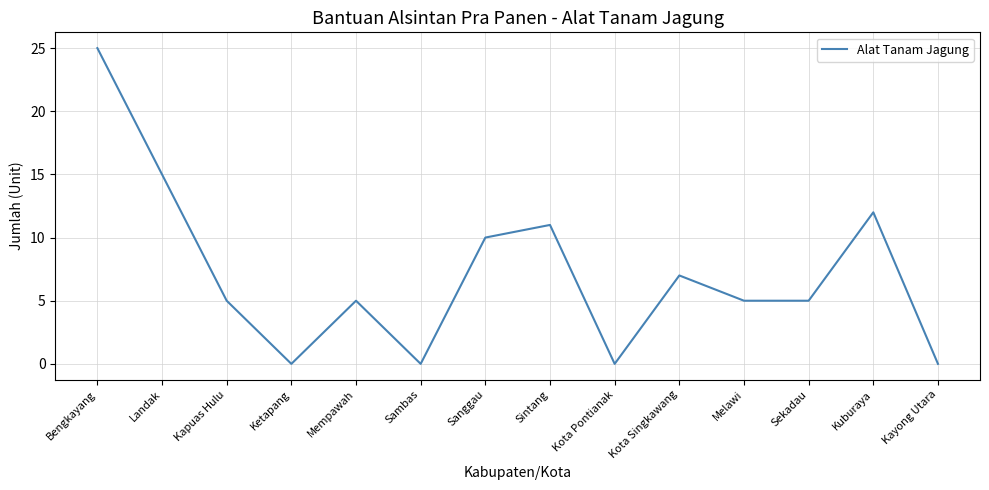

At which category does the data reach its first local peak?

Mempawah